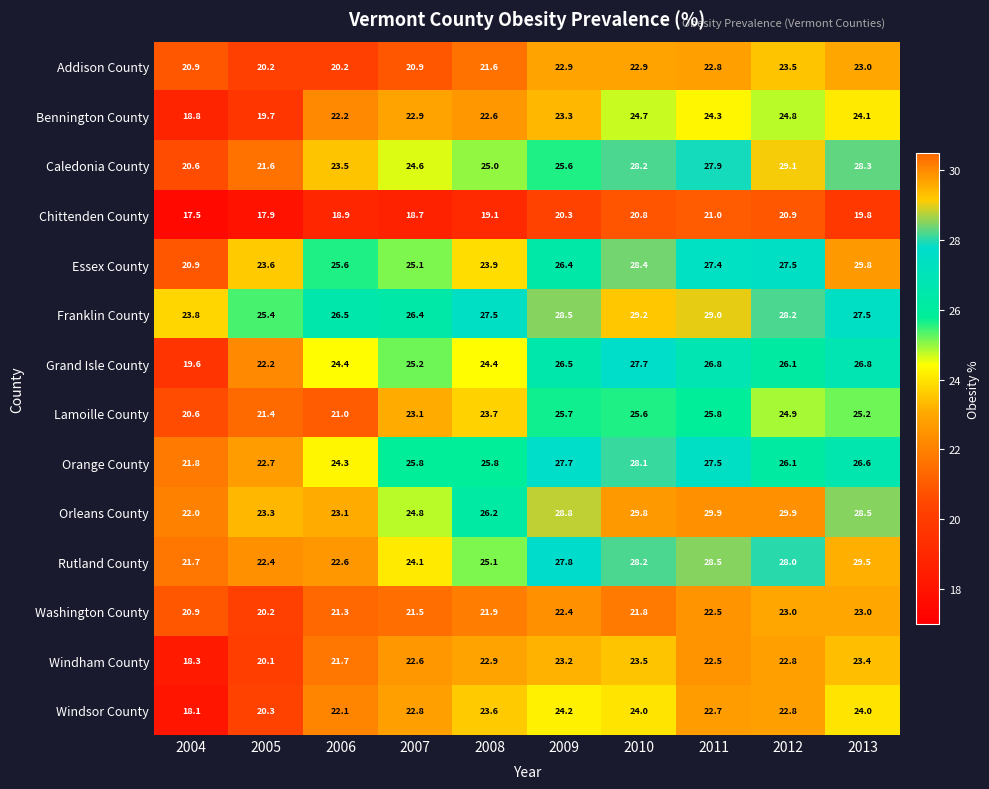

True or false: Caledonia County has a value of 20.6 at 2004.

True